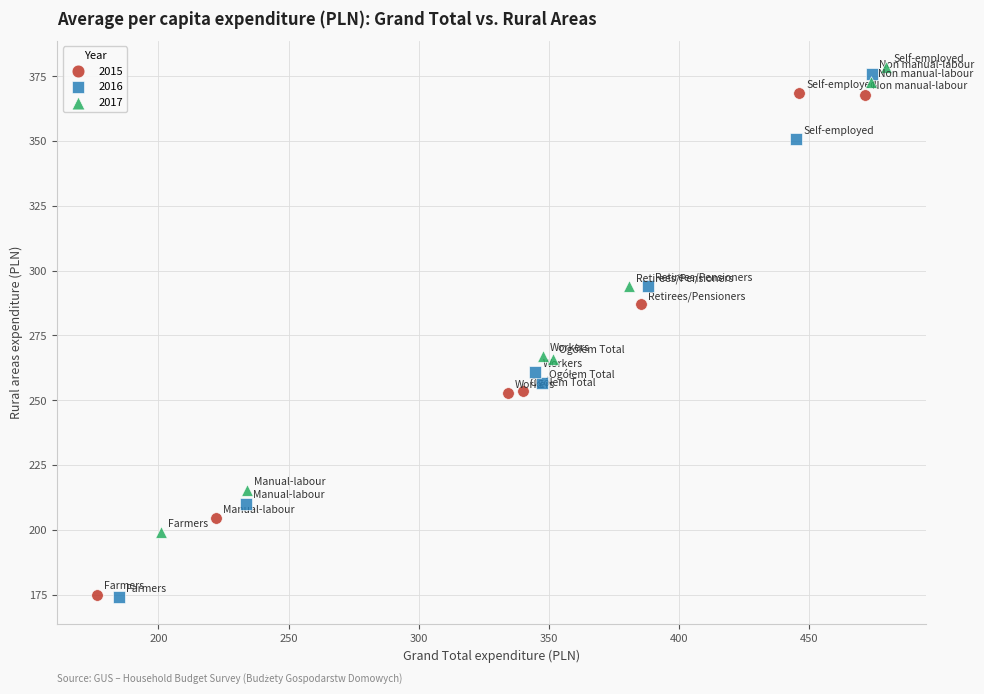

Which series reaches the maximum Y coordinate?

2017